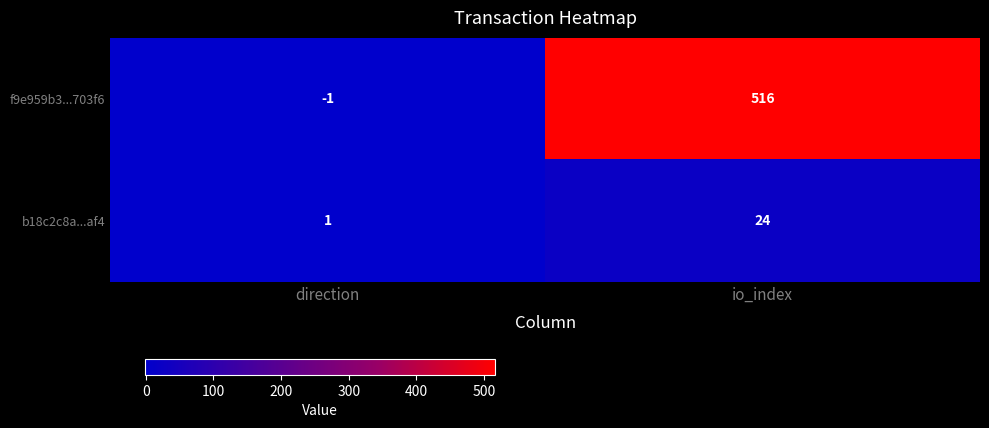

At which category is the sum across all series the highest?

io_index